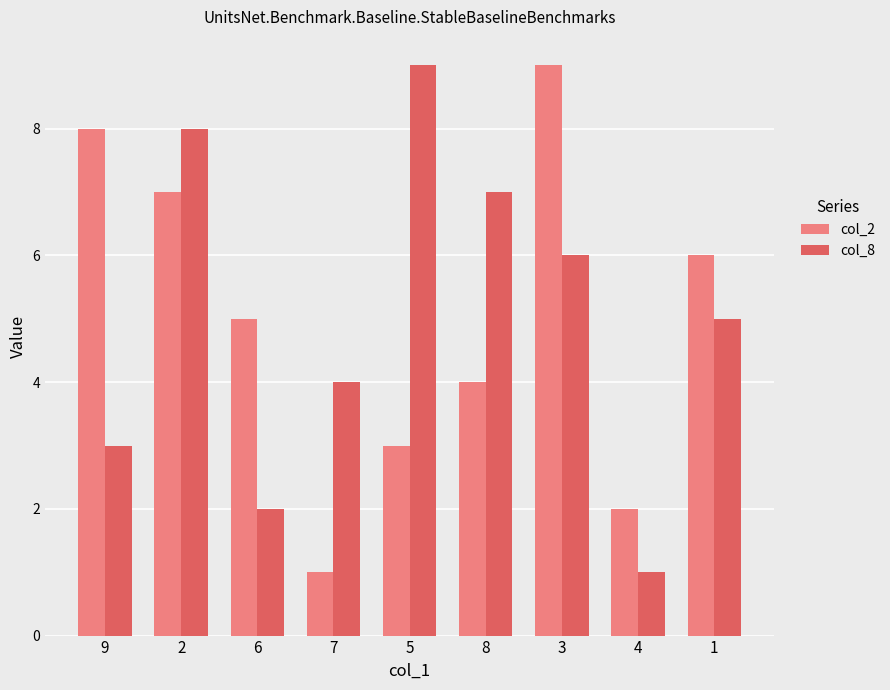

What is the value of the col_8 bar at the 5th from the left?

9